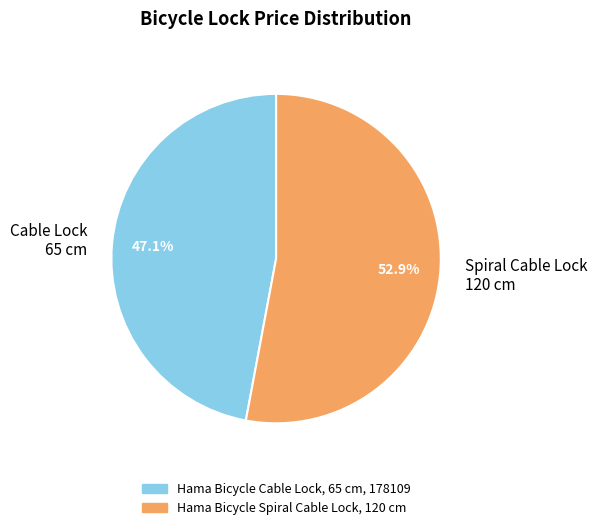

Which has a higher value, Cable Lock 65 cm or Spiral Cable Lock 120 cm?

Spiral Cable Lock 120 cm